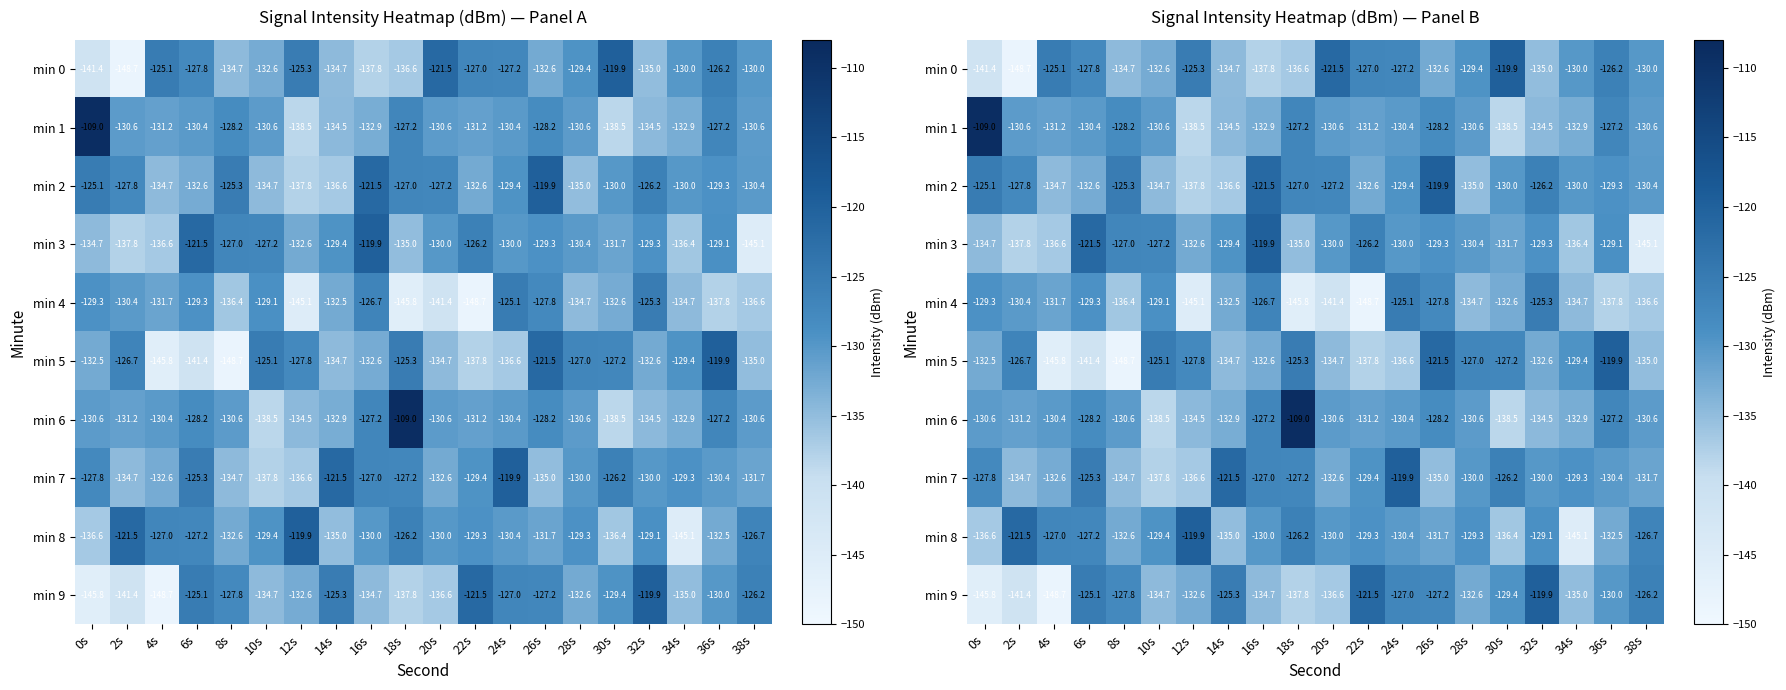

What is the difference between the min 2 values at 36s and 2s?

1.5